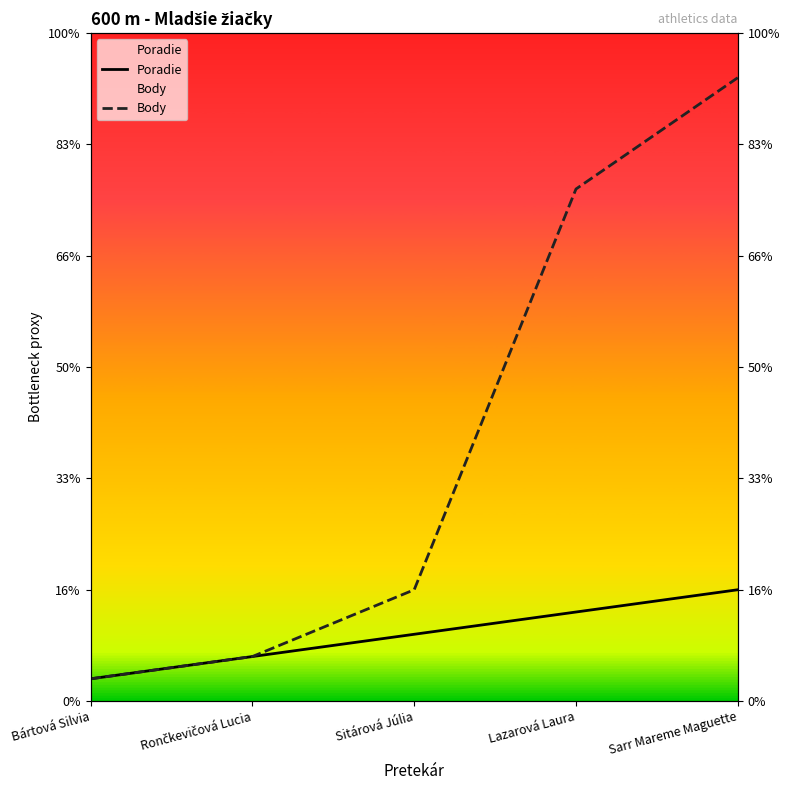

Reading left to right, extract all data points from this chart.

Poradie: Bártová Silvia=1	Rončkevičová Lucia=2	Sitárová Júlia=3	Lazarová Laura=4	Sarr Mareme Maguette=5
Body: Bártová Silvia=1	Rončkevičová Lucia=2	Sitárová Júlia=5	Lazarová Laura=23	Sarr Mareme Maguette=28